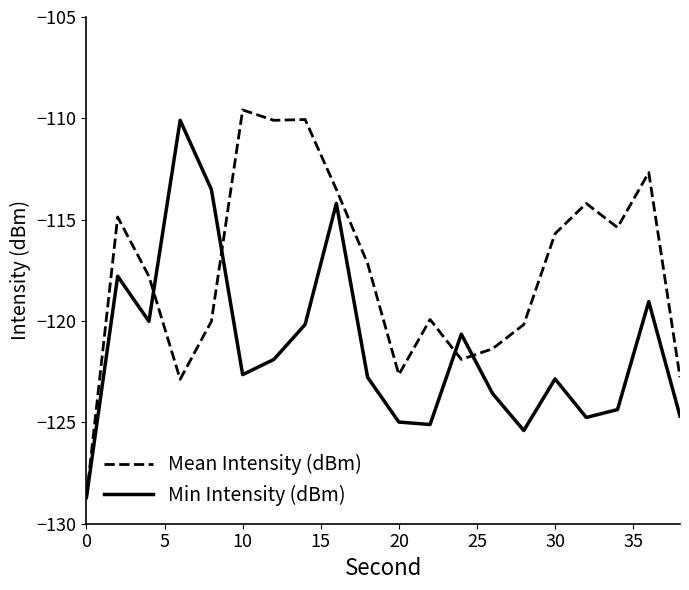

What is the difference between the second highest and minimum values in the Min Intensity (dBm) series?

15.2